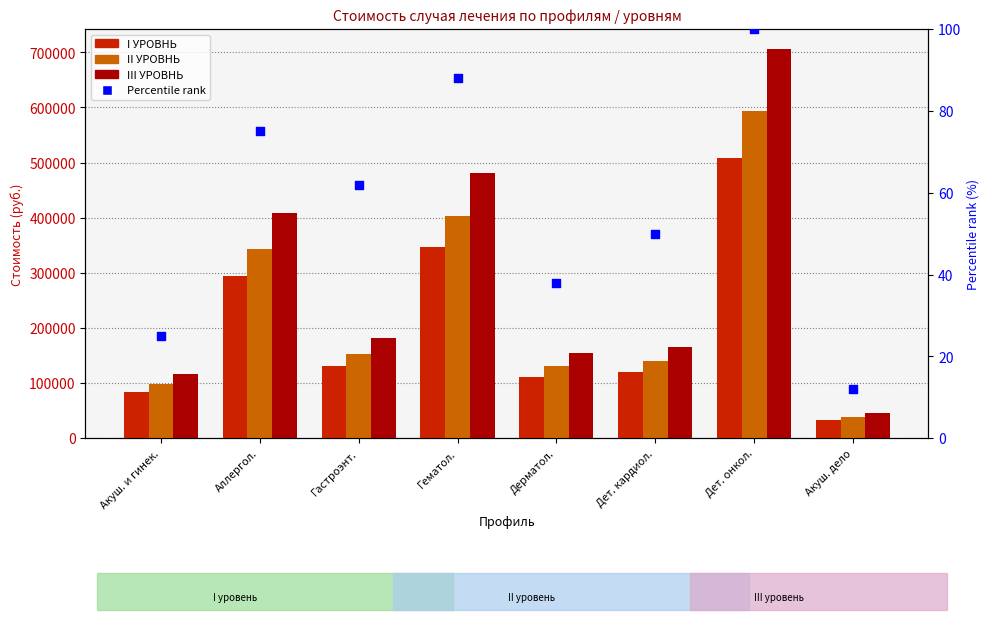

Which series contains the highest Y value?

III УРОВНЬ